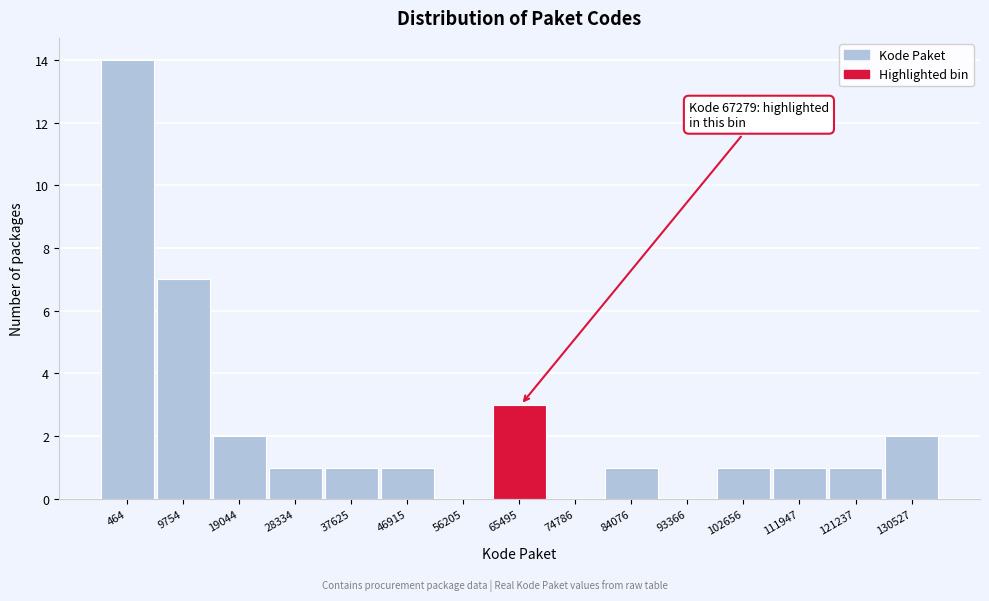

Reading left to right, transcribe all the data shown in this chart.

464=14	9754=7	19044=2	28334=1	37625=1	46915=1	56205=0	65495=3	74786=0	84076=1	93366=0	102656=1	111947=1	121237=1	130527=2